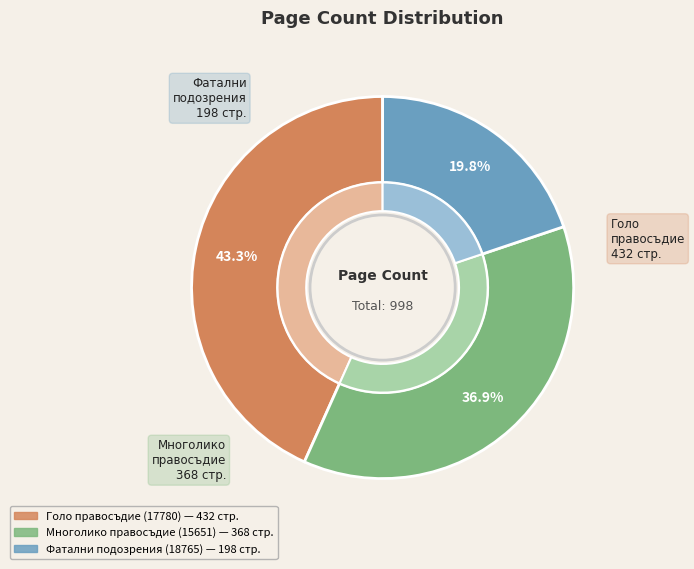

Between Голо правосъдие (17780) and Фатални подозрения (18765), which is larger?

Голо правосъдие (17780)